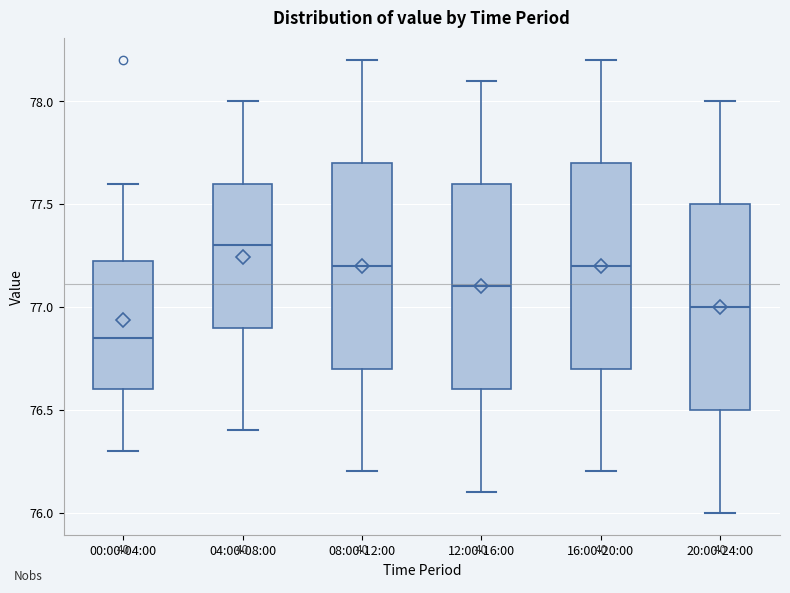

Reading left to right, transcribe this box plot: for each box, give where its median line is, the range the box spans, and where its two whiskers end, as read against the y-axis. The values are not printed on the chart, so give them approximately, as read against the axis.

00:00-04:00: median 76.85, box 76.60 to 77.25, whiskers 76.30 to 77.60
04:00-08:00: median 77.30, box 76.90 to 77.60, whiskers 76.40 to 78.00
08:00-12:00: median 77.20, box 76.70 to 77.70, whiskers 76.20 to 78.20
12:00-16:00: median 77.10, box 76.60 to 77.60, whiskers 76.10 to 78.10
16:00-20:00: median 77.20, box 76.70 to 77.70, whiskers 76.20 to 78.20
20:00-24:00: median 77.00, box 76.50 to 77.50, whiskers 76.00 to 78.00